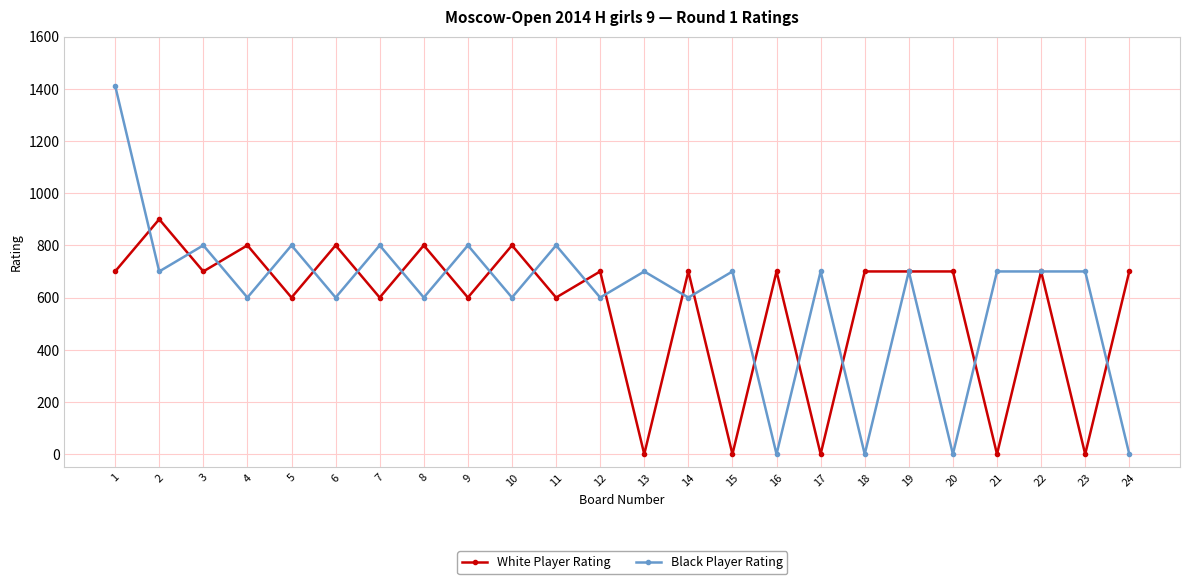

Rank the series by their average value, from highest to lowest.

Black Player Rating, White Player Rating